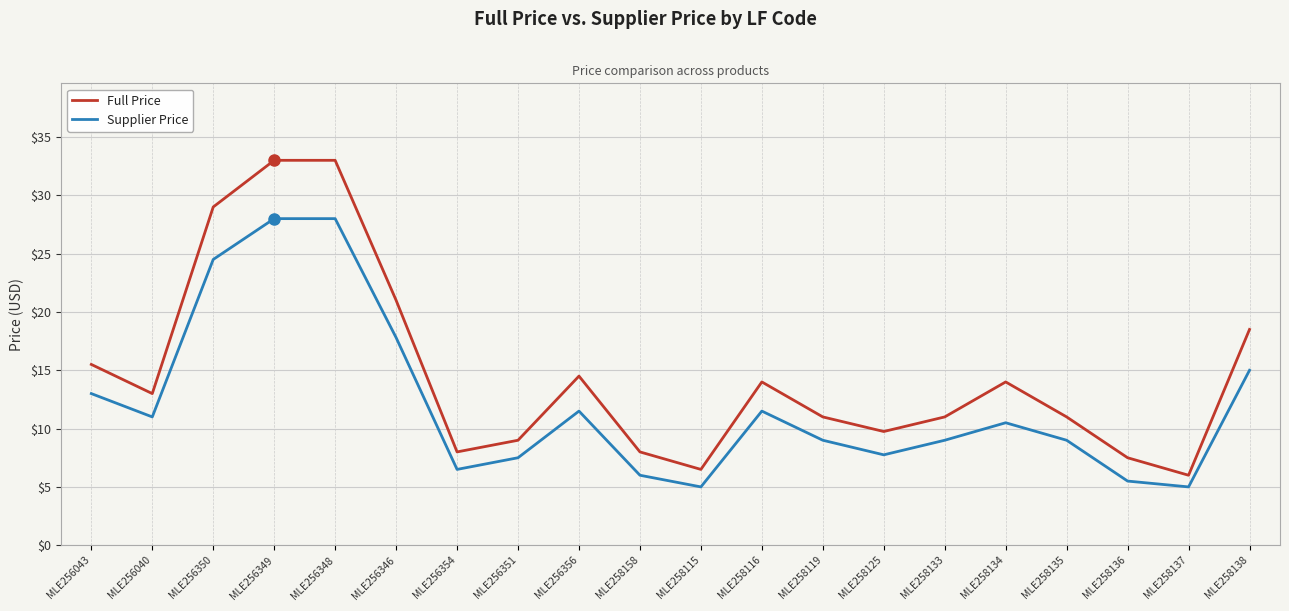

List the series in order of their peak value, highest first.

Full Price, Supplier Price